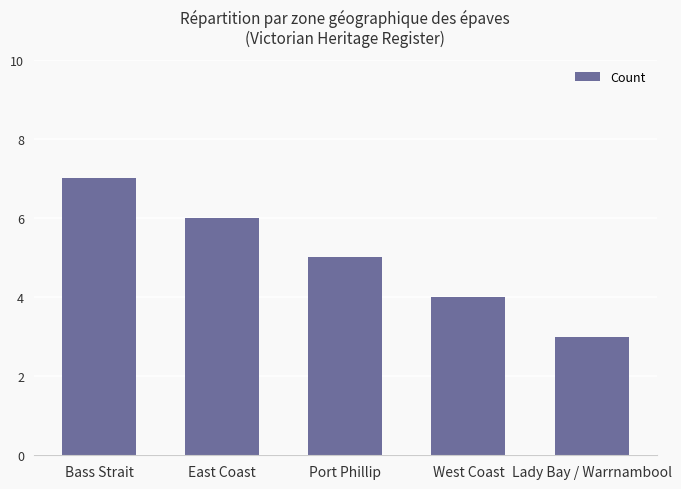

How many distinct data groups are displayed?

1